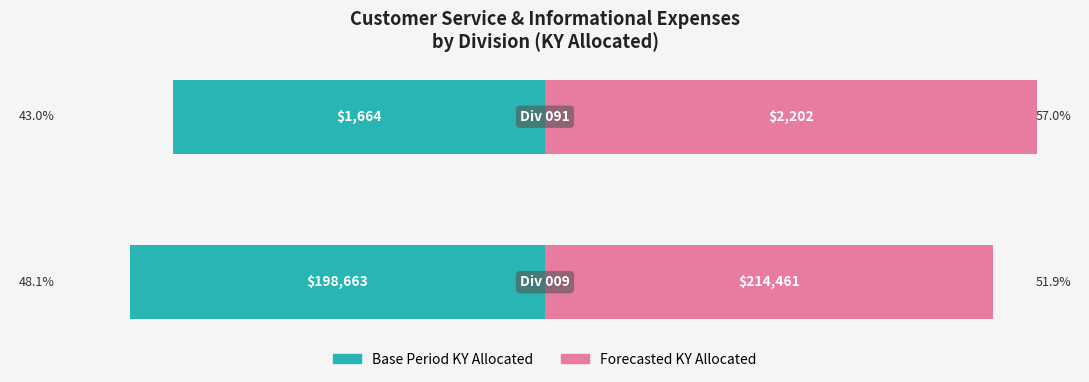

Is the value of Forecasted KY Allocated at 1 greater than the value of Base Period KY Allocated at 1?

Yes